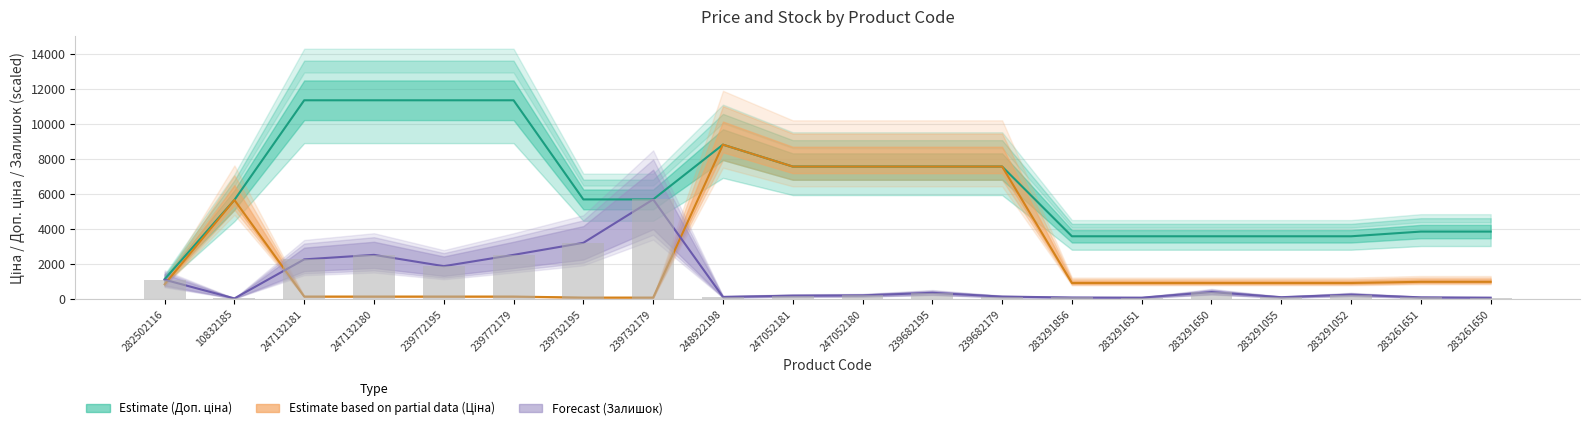

The value of Доп. ціна at 247132180 is 5739.6. True or false?

False